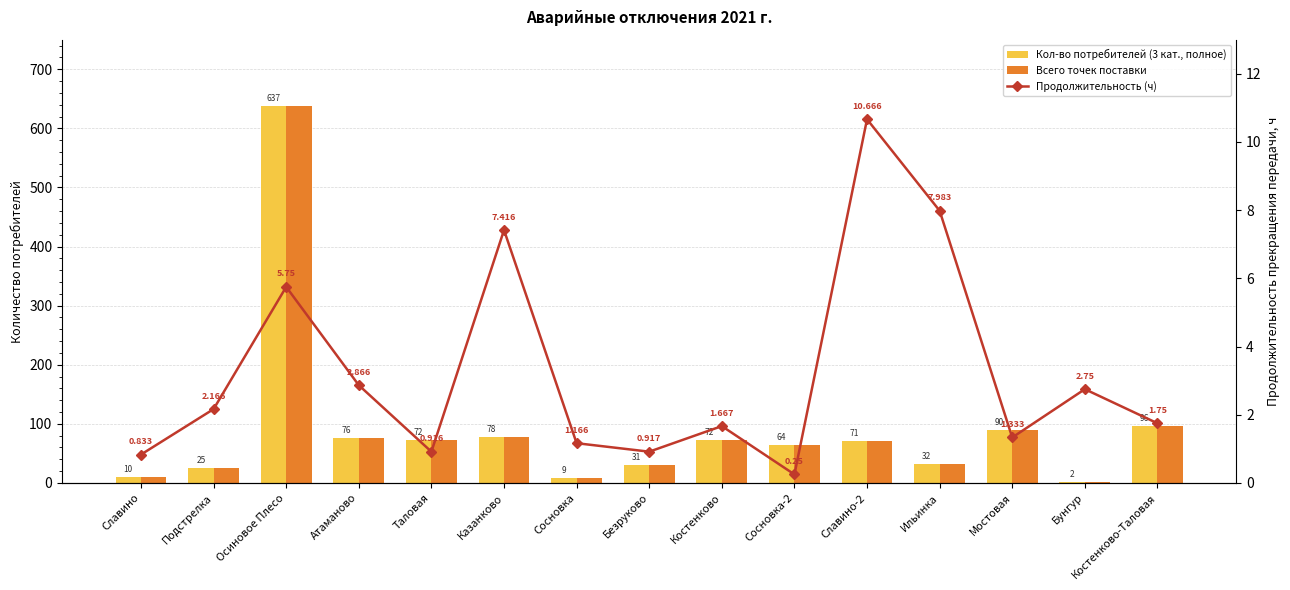

True or false: Всего точек поставки has a value of 637.0 at Осиновое Плесо.

True